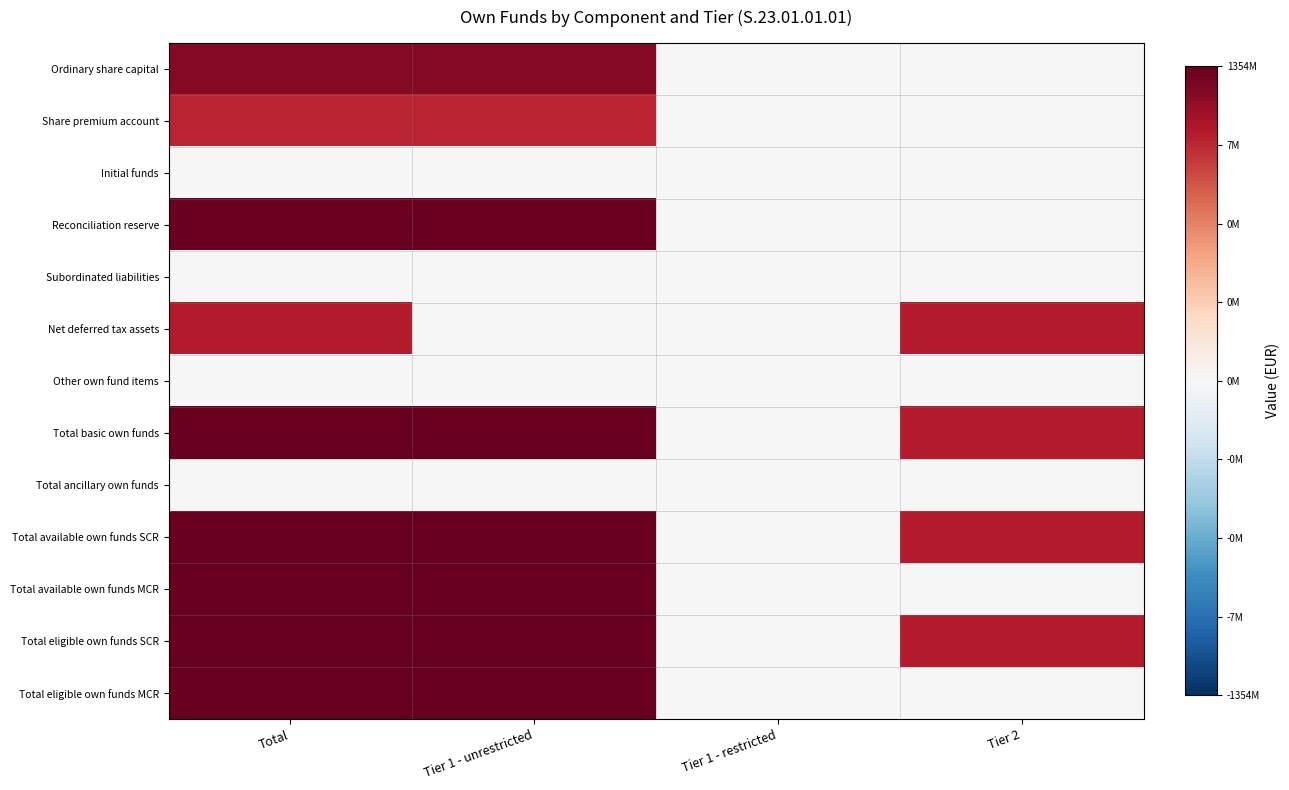

At how many categories does at least one series exceed 19?

2